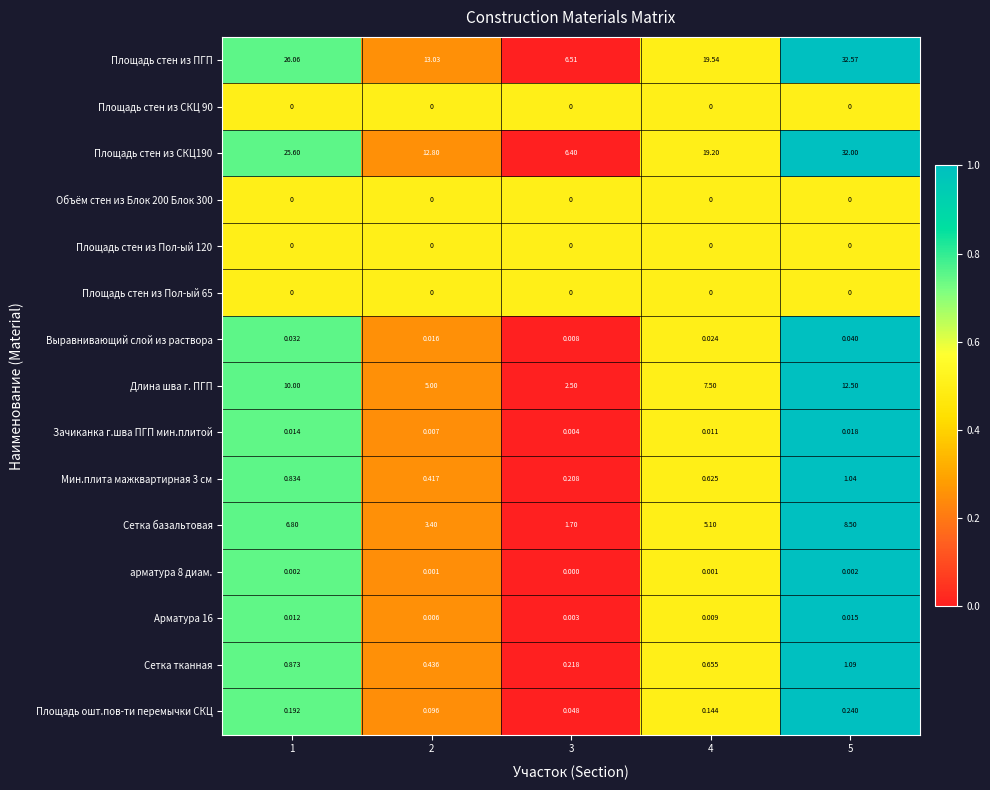

Which series has the largest range (max minus min)?

Площадь стен из ПГП